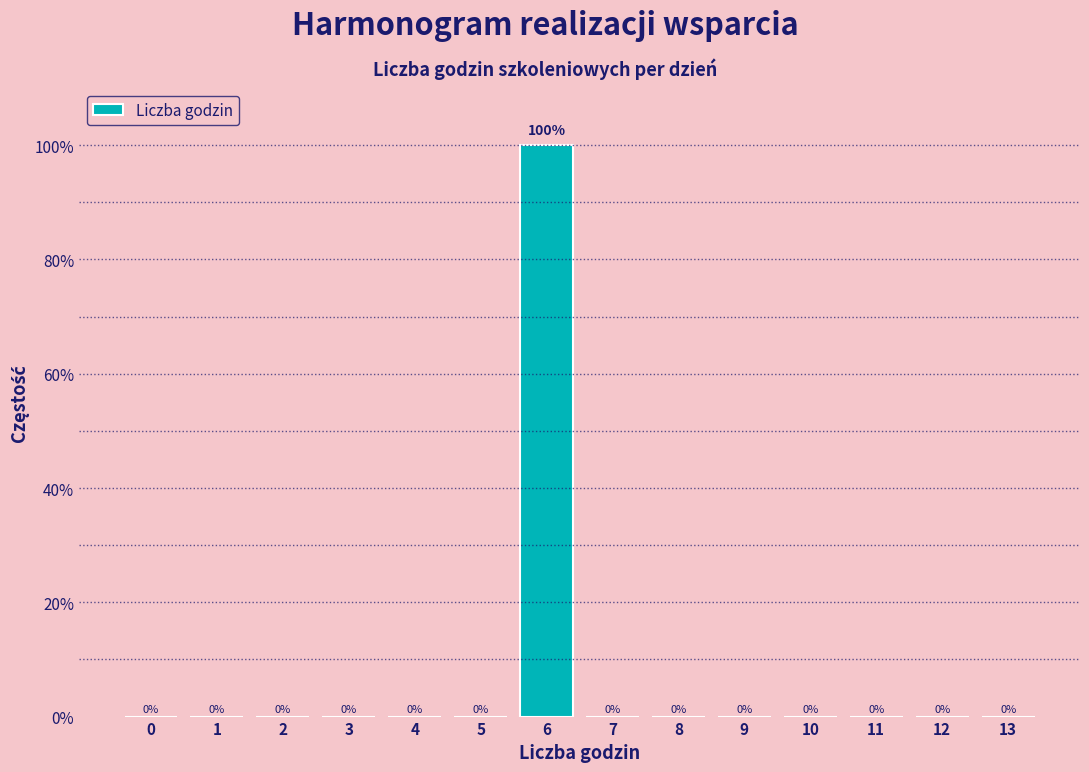

Reading left to right, transcribe all the data shown in this chart.

0=0	1=0	2=0	3=0	4=0	5=0	6=100	7=0	8=0	9=0	10=0	11=0	12=0	13=0